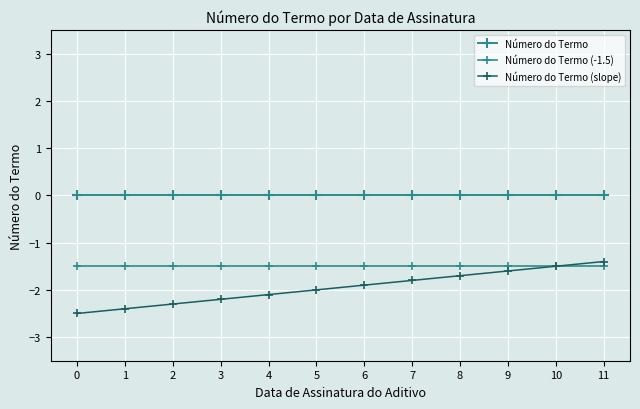

What is the total value across all series at 0?

-4.0